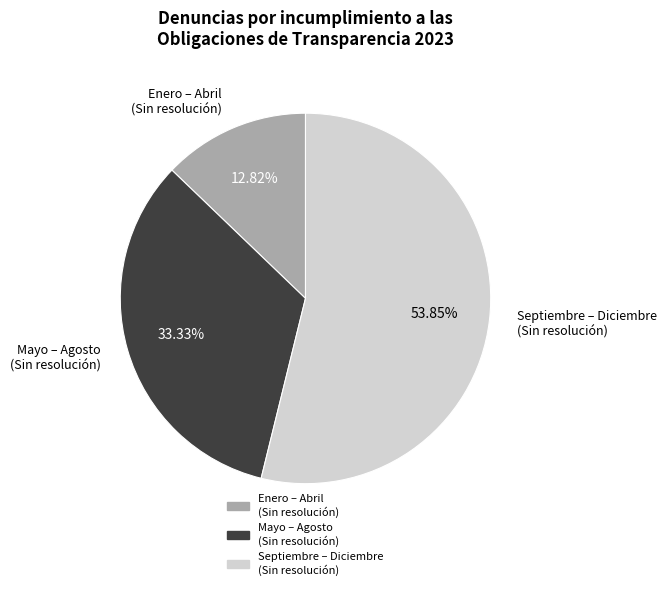

Does any single category account for the majority?

Yes